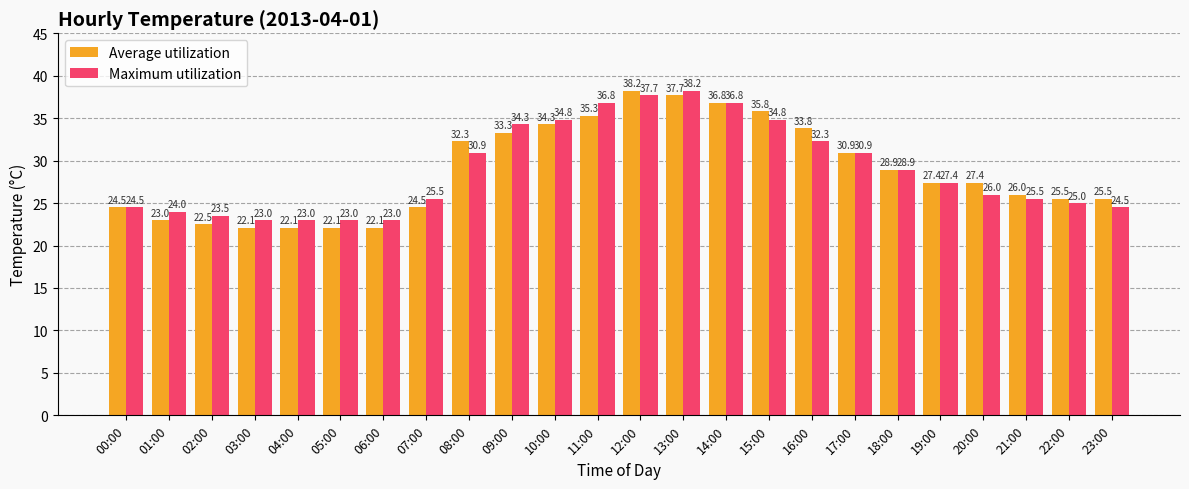

True or false: Maximum utilization has a value of 38.2 at 13:00.

True